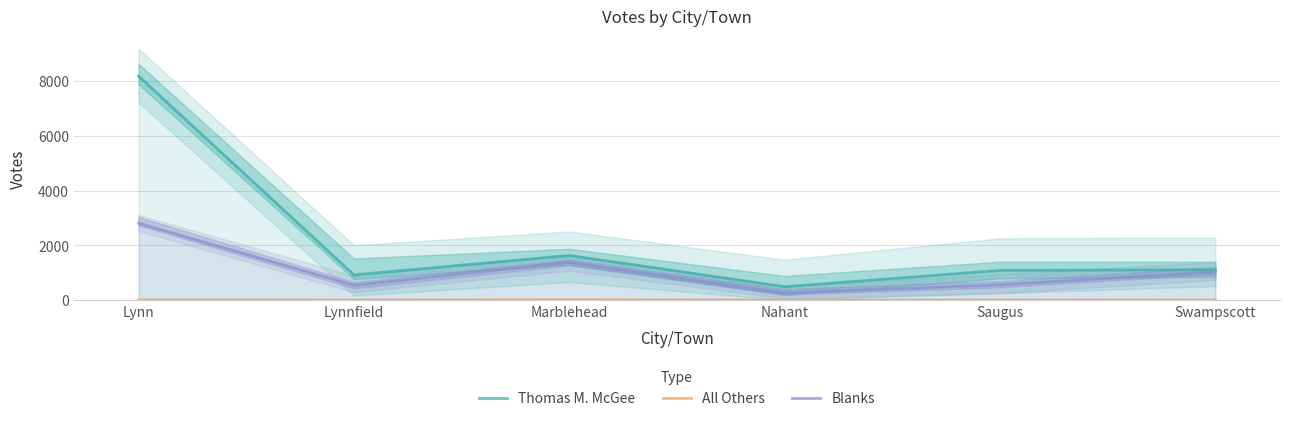

What is the label of the 1st point from the right?

Swampscott